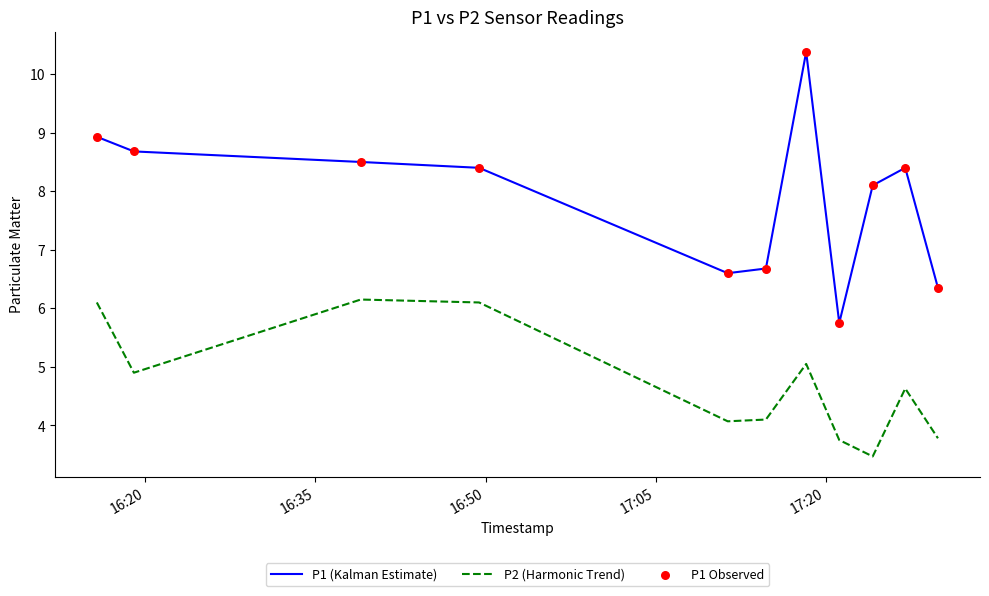

At how many categories does at least one series exceed 7?

7